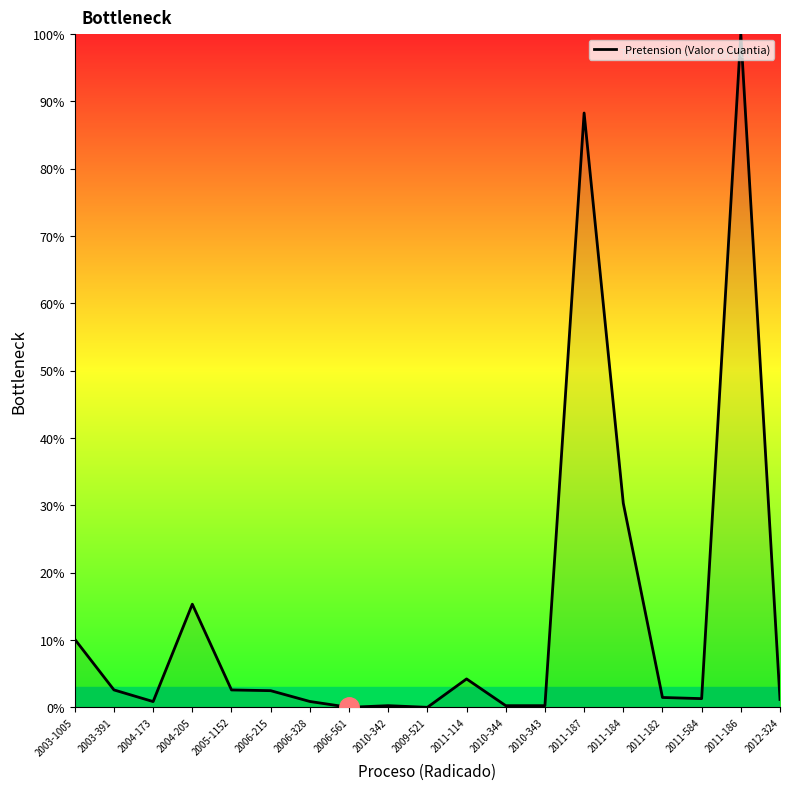

What position from the left is 2010-342?

9